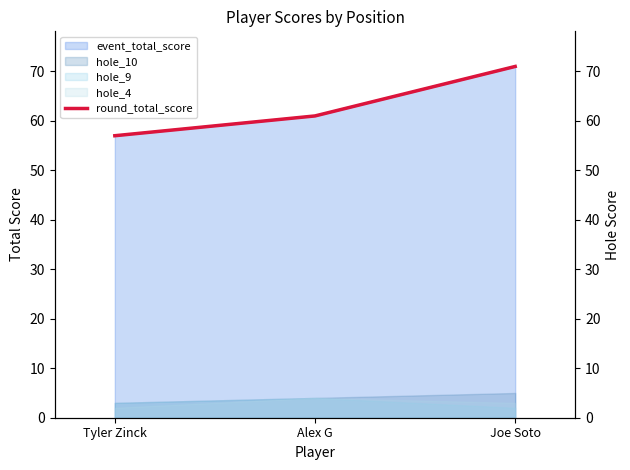

Between Tyler Zinck and Joe Soto, which is larger?

Joe Soto